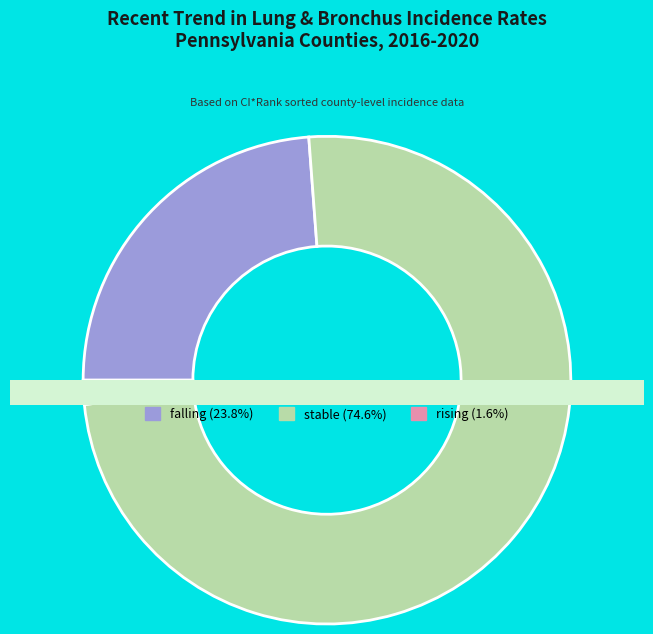

Between rising and falling, which is larger?

falling